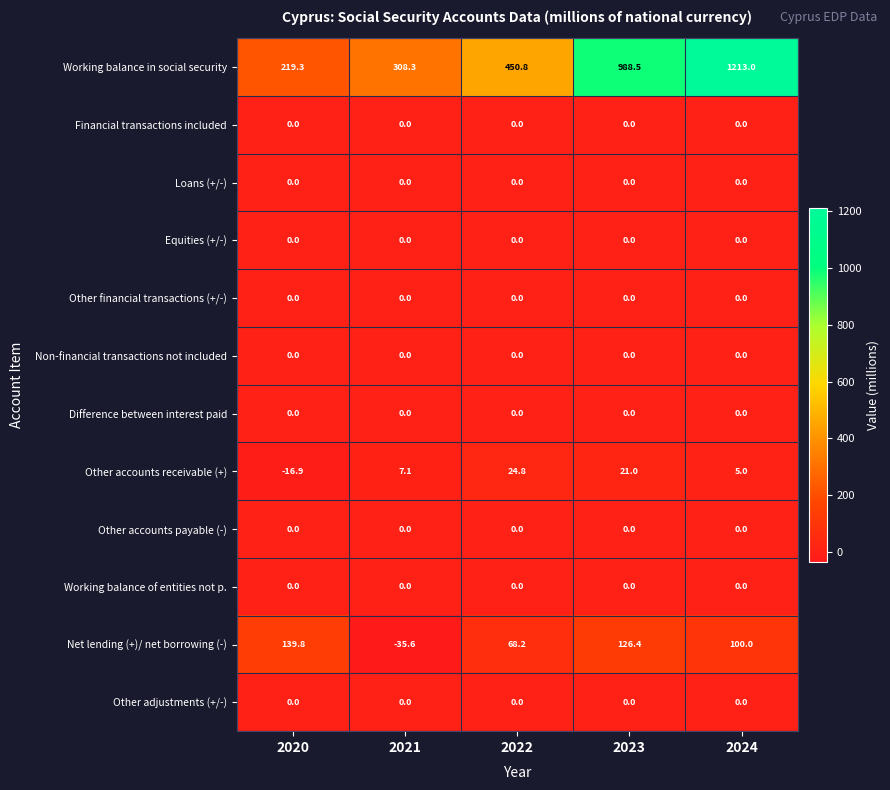

The Difference between interest paid series shows 0.0 at 2020. True or false?

True